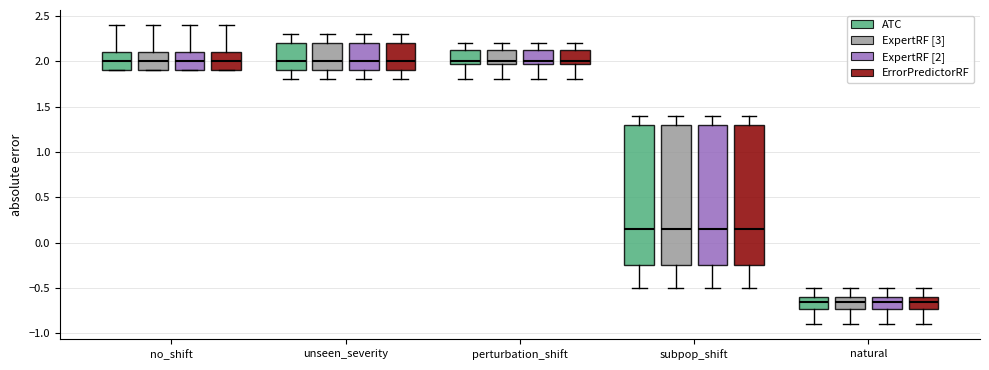

Reading left to right, read every box against the y-axis: the position of its median line, the range the box covers, and the ends of its whiskers. The values are not printed on the chart, so give them approximately, as read against the axis.

no_shift (ATC): median 2.00, box 1.90 to 2.10, whiskers 1.90 to 2.40
no_shift (ExpertRF [3]): median 2.00, box 1.90 to 2.10, whiskers 1.90 to 2.40
no_shift (ExpertRF [2]): median 2.00, box 1.90 to 2.10, whiskers 1.90 to 2.40
no_shift (ErrorPredictorRF): median 2.00, box 1.90 to 2.10, whiskers 1.90 to 2.40
unseen_severity (ATC): median 2.00, box 1.90 to 2.20, whiskers 1.80 to 2.30
unseen_severity (ExpertRF [3]): median 2.00, box 1.90 to 2.20, whiskers 1.80 to 2.30
unseen_severity (ExpertRF [2]): median 2.00, box 1.90 to 2.20, whiskers 1.80 to 2.30
unseen_severity (ErrorPredictorRF): median 2.00, box 1.90 to 2.20, whiskers 1.80 to 2.30
perturbation_shift (ATC): median 2.00 (just above the box's lower edge), box 2.00 to 2.15, whiskers 1.80 to 2.20
perturbation_shift (ExpertRF [3]): median 2.00 (just above the box's lower edge), box 2.00 to 2.15, whiskers 1.80 to 2.20
perturbation_shift (ExpertRF [2]): median 2.00 (just above the box's lower edge), box 2.00 to 2.15, whiskers 1.80 to 2.20
perturbation_shift (ErrorPredictorRF): median 2.00 (just above the box's lower edge), box 2.00 to 2.15, whiskers 1.80 to 2.20
subpop_shift (ATC): median 0.15, box -0.25 to 1.30, whiskers -0.50 to 1.40
subpop_shift (ExpertRF [3]): median 0.15, box -0.25 to 1.30, whiskers -0.50 to 1.40
subpop_shift (ExpertRF [2]): median 0.15, box -0.25 to 1.30, whiskers -0.50 to 1.40
subpop_shift (ErrorPredictorRF): median 0.15, box -0.25 to 1.30, whiskers -0.50 to 1.40
natural (ATC): median -0.65, box -0.70 to -0.60, whiskers -0.90 to -0.50
natural (ExpertRF [3]): median -0.65, box -0.70 to -0.60, whiskers -0.90 to -0.50
natural (ExpertRF [2]): median -0.65, box -0.70 to -0.60, whiskers -0.90 to -0.50
natural (ErrorPredictorRF): median -0.65, box -0.70 to -0.60, whiskers -0.90 to -0.50